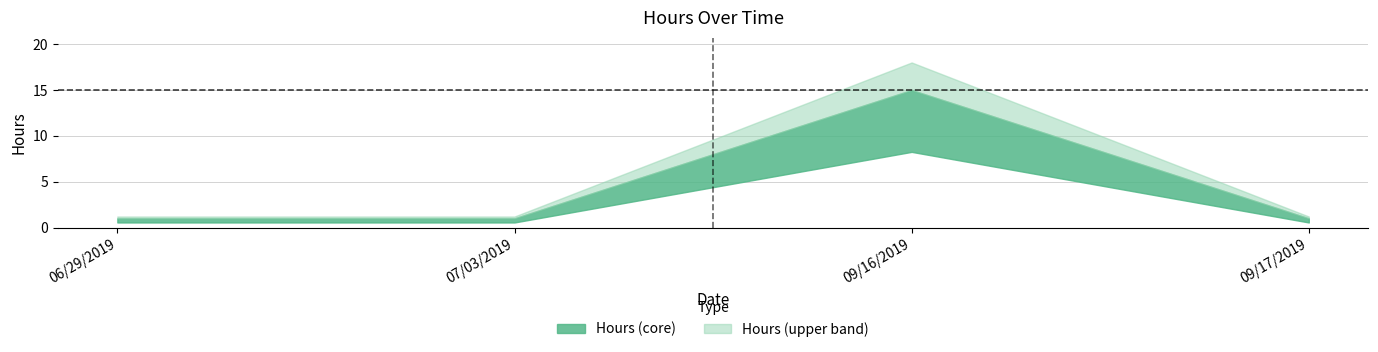

What position from the left is 09/17/2019?

4